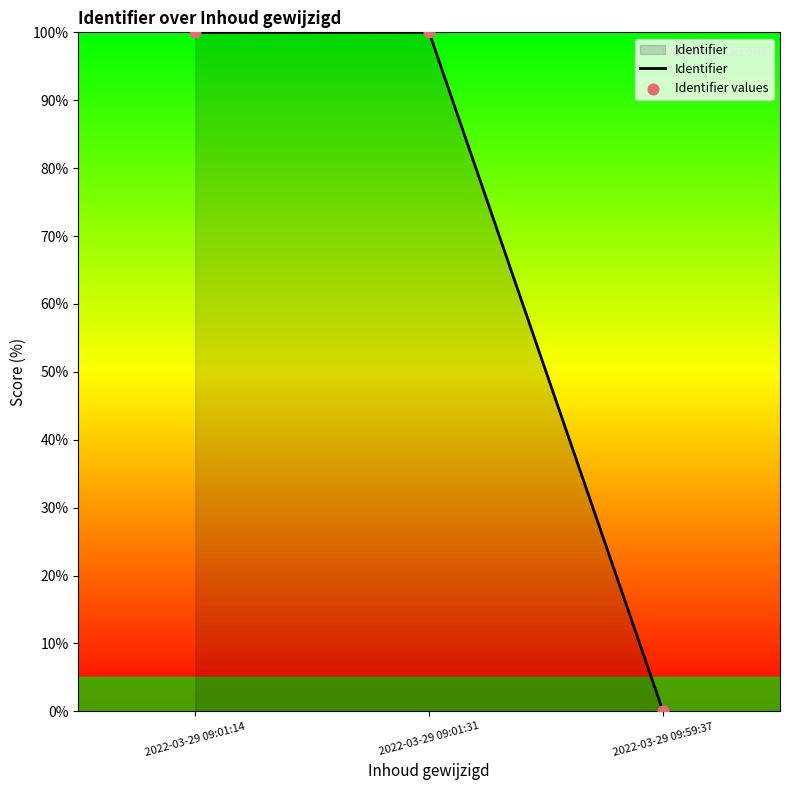

What is the change in value from 2022-03-29 09:01:31 to 2022-03-29 09:59:37?

-100.0